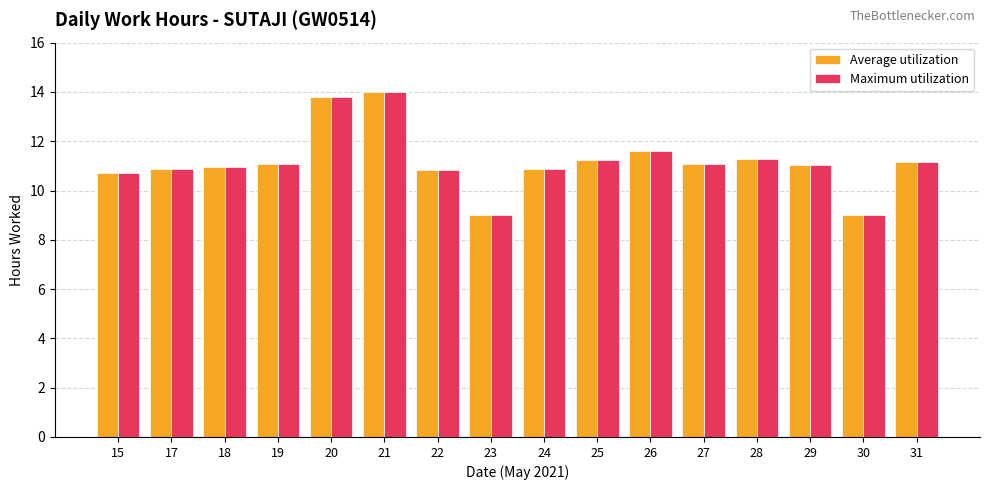

Is it true that Average utilization equals 10.7 at 15?

True